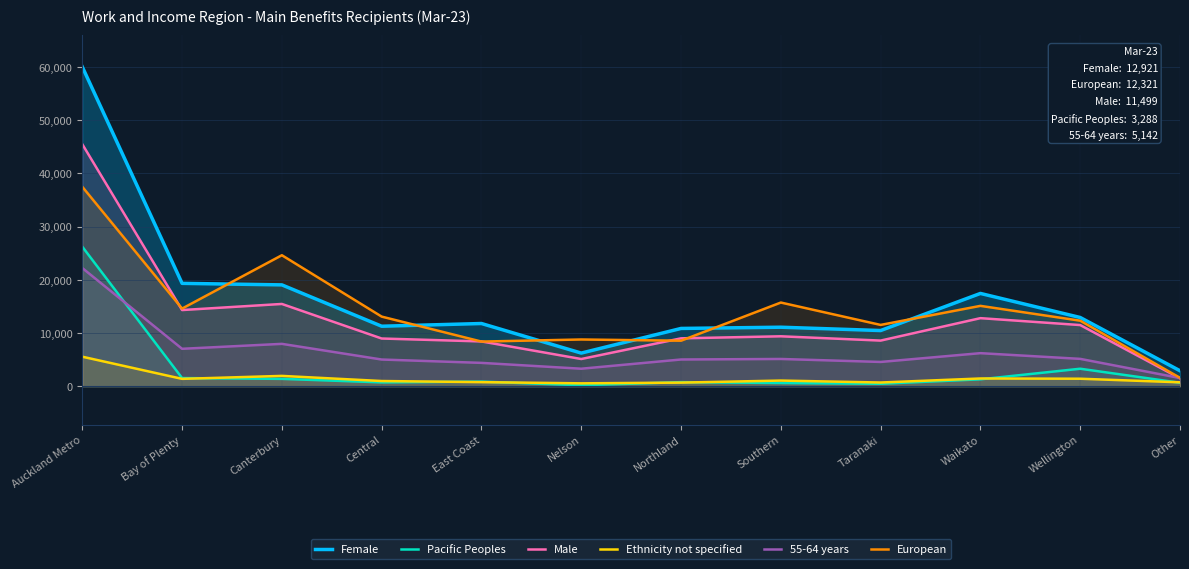

At which label does Pacific Peoples reach its peak?

Auckland Metro